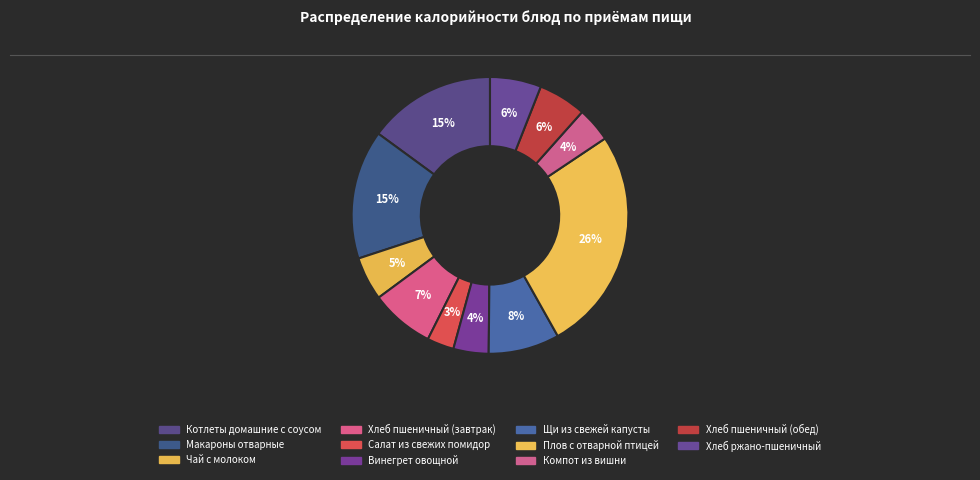

What is the smallest slice in the pie chart?

Салат из свежих помидор